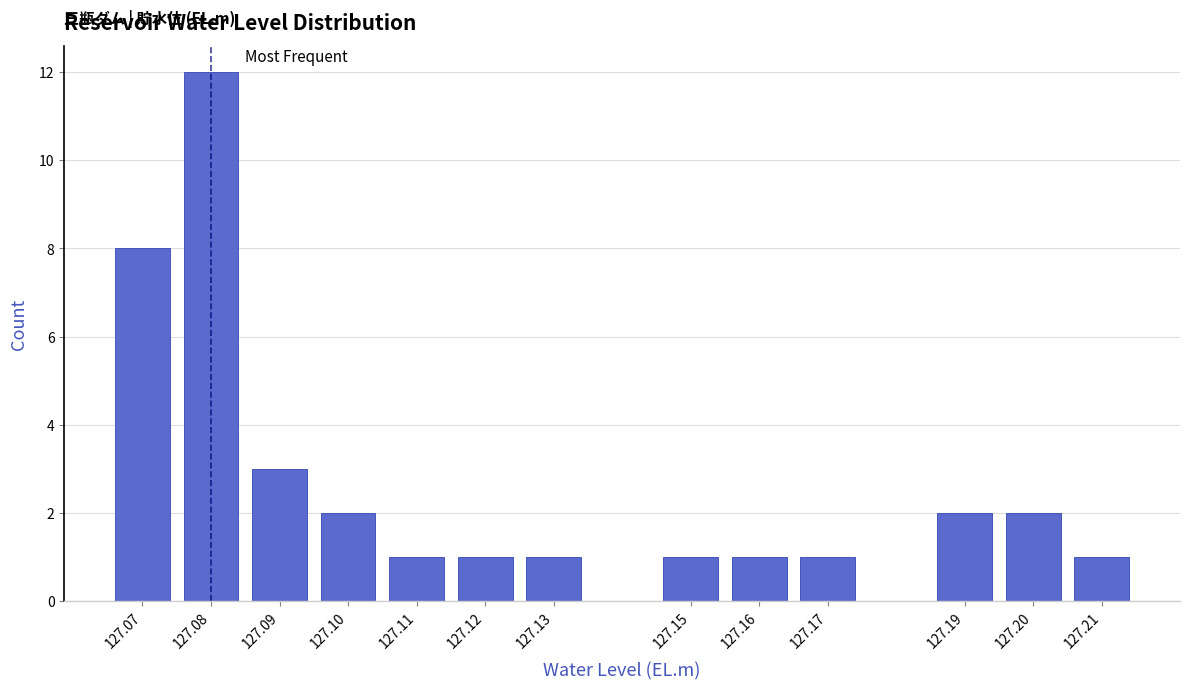

Reading right to left, transcribe all the data shown in this chart.

127.21=1	127.20=2	127.19=2	127.17=1	127.16=1	127.15=1	127.13=1	127.12=1	127.11=1	127.10=2	127.09=3	127.08=12	127.07=8